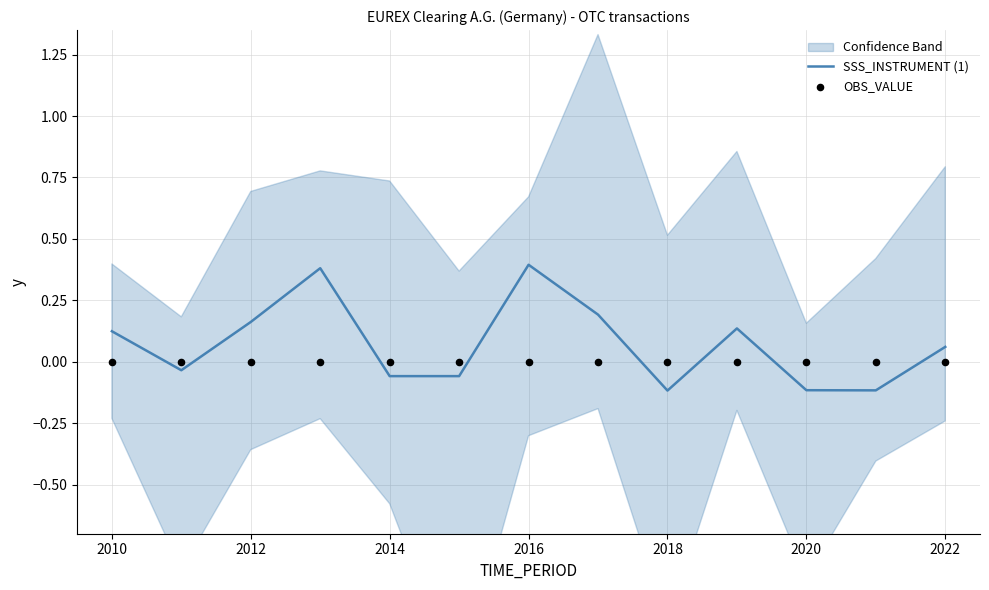

Where does the SSS_INSTRUMENT (1) series first go above 0?

2010